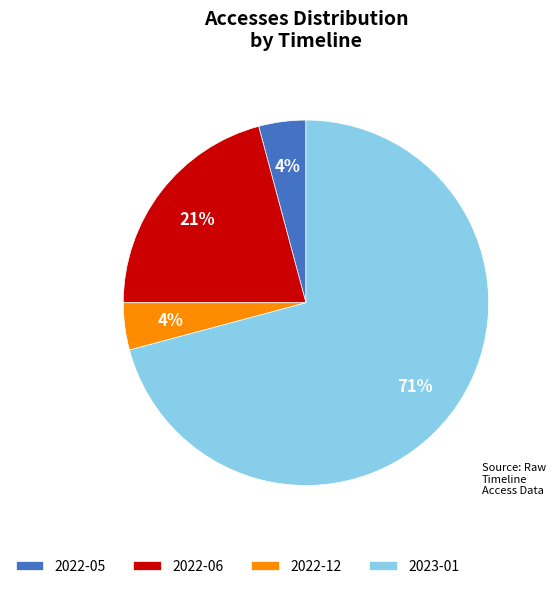

Is the sum of 2022-05 and 2022-12 greater than half?

No